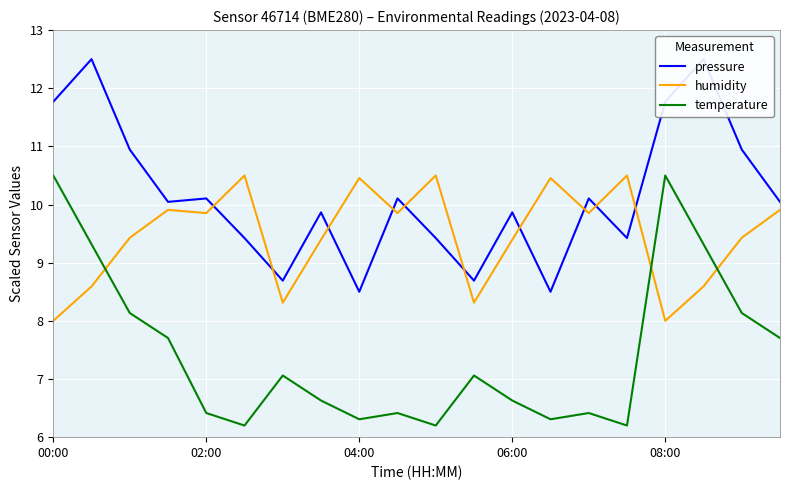

How many lines are shown in the chart?

3